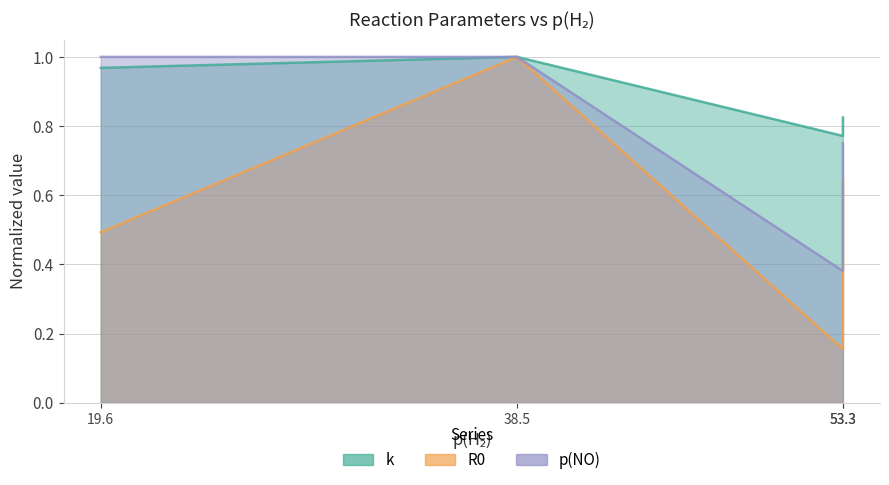

True or false: k and R0 intersect in this chart.

False